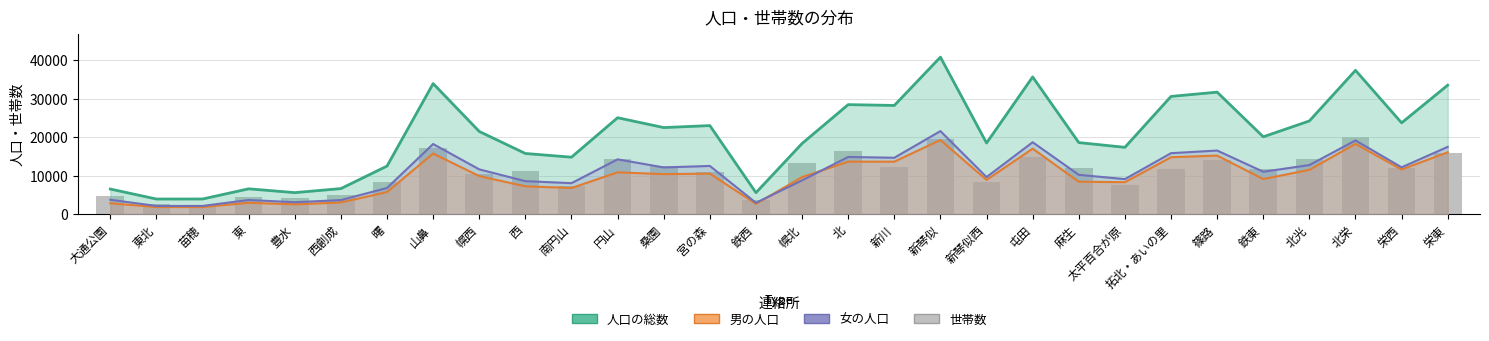

What is the total value across all series at 幌北?

50046